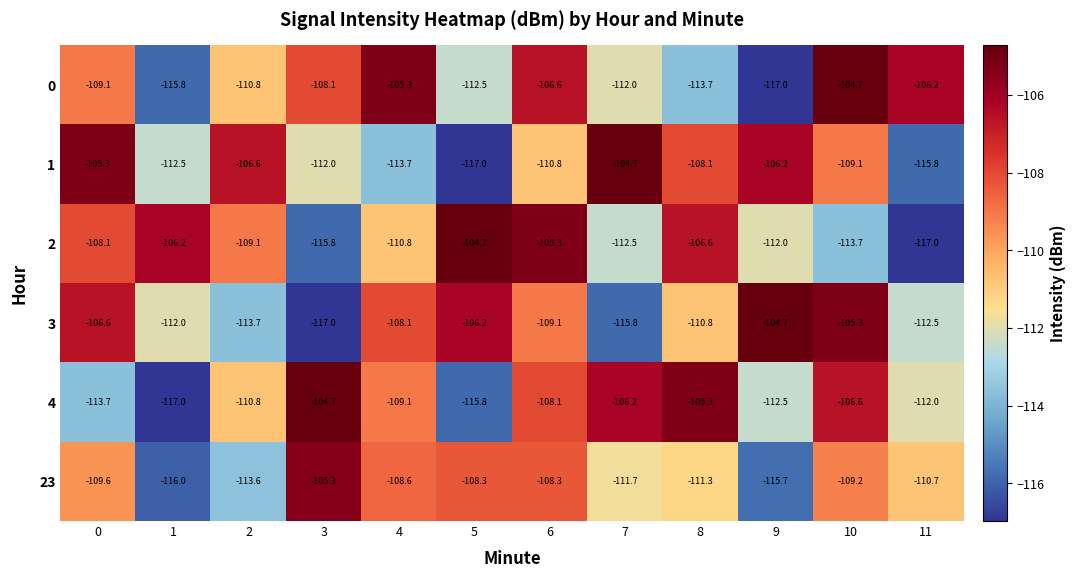

The value of 0 at 6 is -106.6. True or false?

True